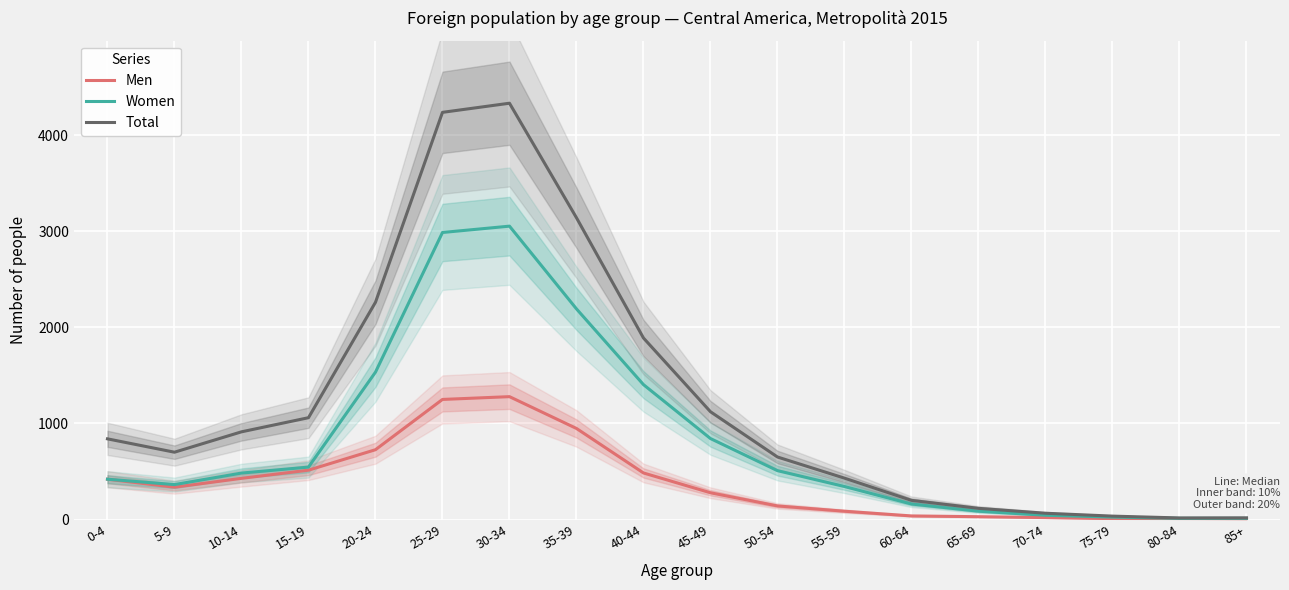

Rank the categories by Women value from lowest to highest.

80-84, 85+, 75-79, 70-74, 65-69, 60-64, 55-59, 5-9, 0-4, 10-14, 50-54, 15-19, 45-49, 40-44, 20-24, 35-39, 25-29, 30-34